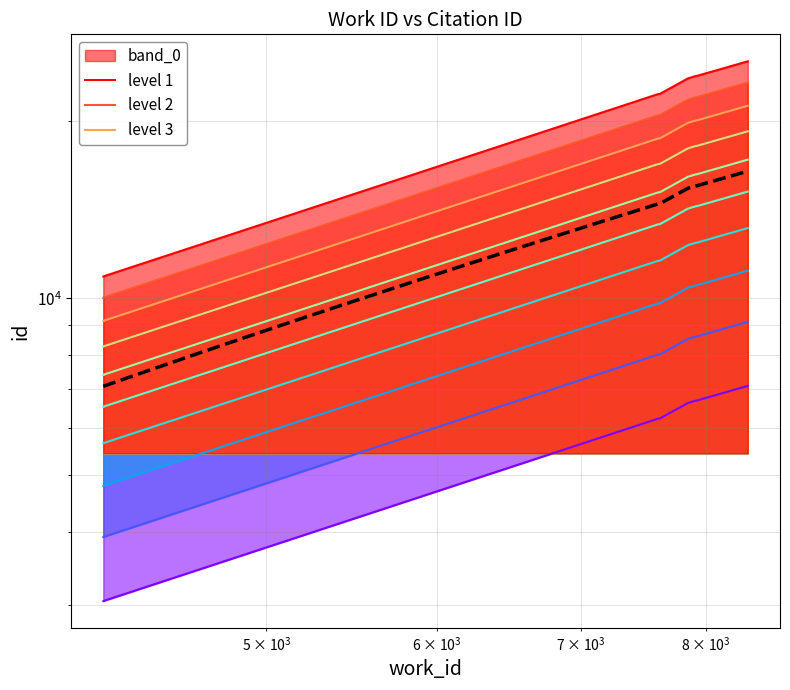

Does the chart display data point markers on the line(s)?

No